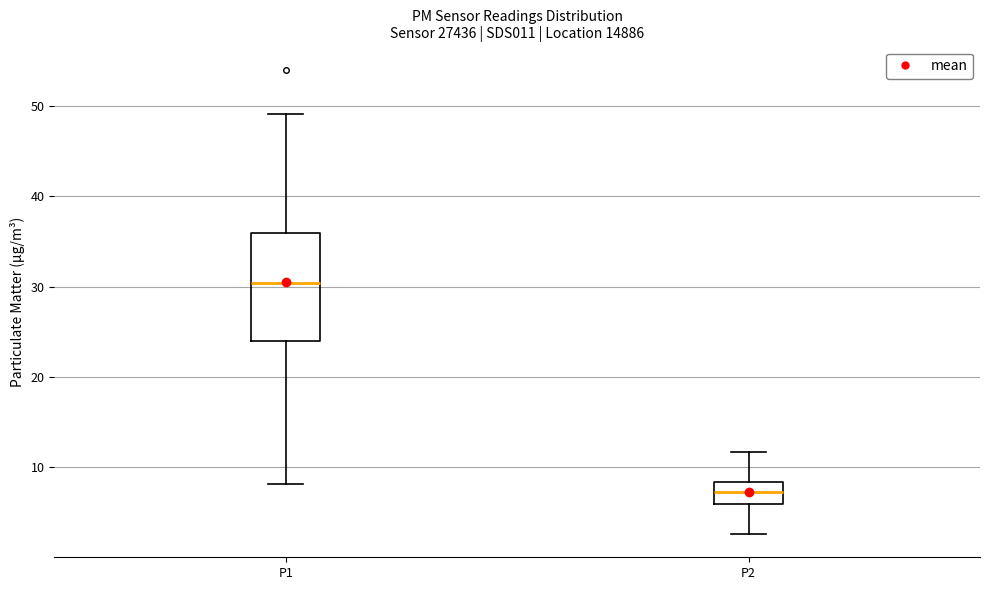

Reading left to right, read every box against the y-axis: the position of its median line, the range the box covers, and the ends of its whiskers. The values are not printed on the chart, so give them approximately, as read against the axis.

P1: median 30, box 24 to 36, whiskers 8 to 49
P2: median 7, box 6 to 8, whiskers 3 to 12